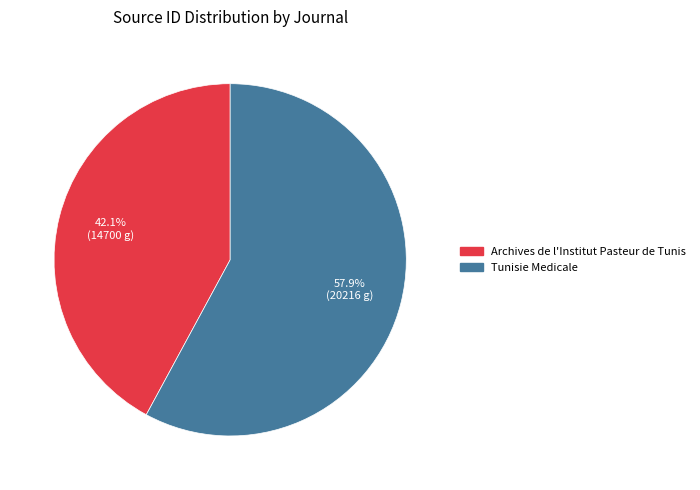

Which category has the smallest portion of the pie?

Archives de l'Institut Pasteur de Tunis